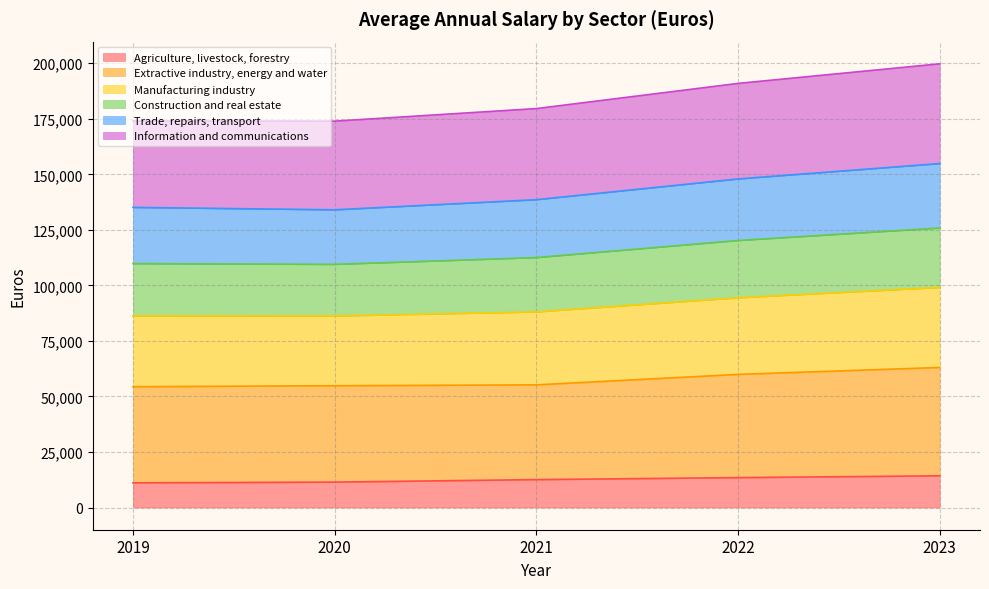

What is the total value across all series at 2021?

179596